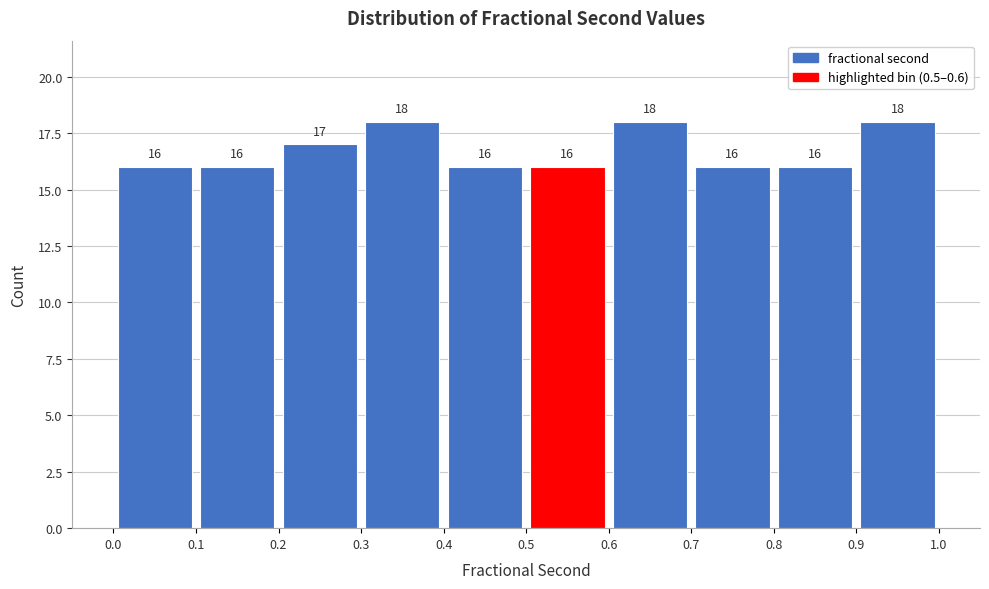

Reading left to right, list every bar in this chart as the range it spans on the x-axis followed by its height.

0.0 to 0.1: 16
0.1 to 0.2: 16
0.2 to 0.3: 17
0.3 to 0.4: 18
0.4 to 0.5: 16
0.5 to 0.6: 16
0.6 to 0.7: 18
0.7 to 0.8: 16
0.8 to 0.9: 16
0.9 to 1.0: 18